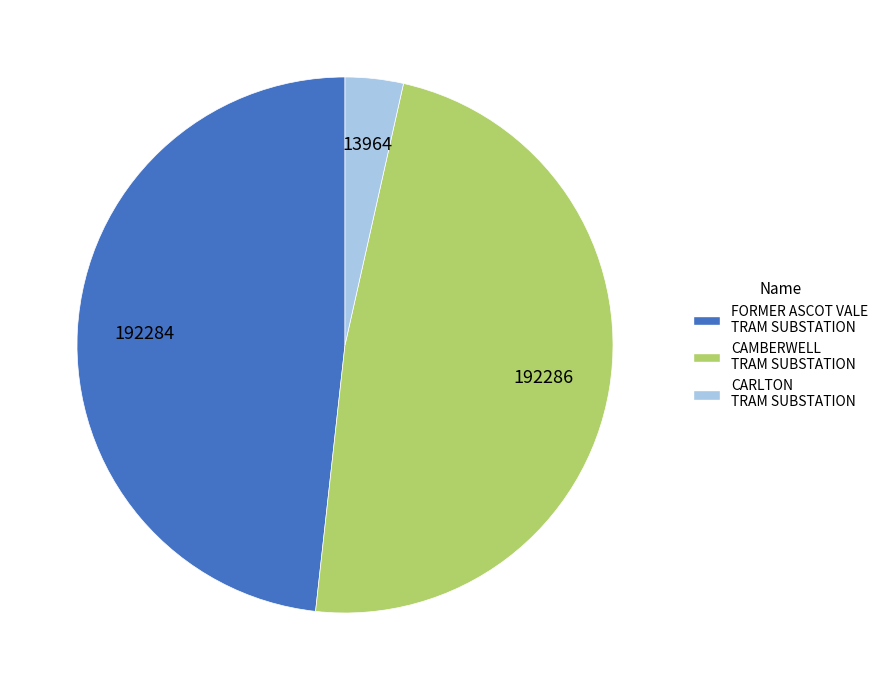

Is there any slice that represents more than half of the pie?

No